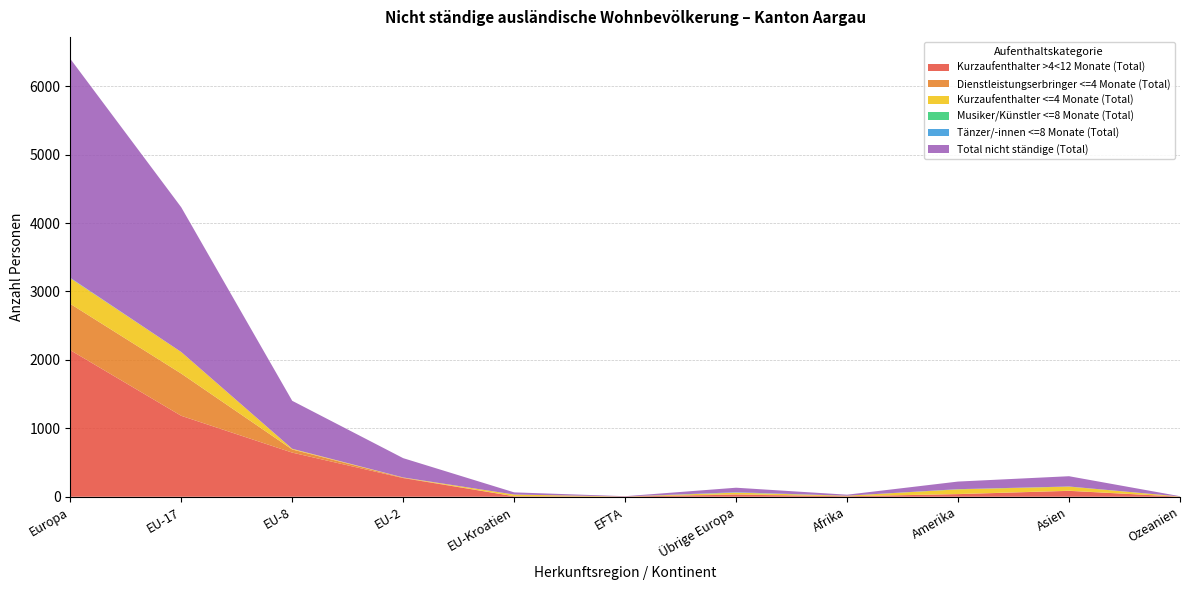

Reading left to right, list all the values displayed in this chart.

Kurzaufenthalter >4<12 Monate (Total): Europa=2142	EU-17=1183	EU-8=645	EU-2=273	EU-Kroatien=7	EFTA=3	Übrige Europa=31	Afrika=7	Amerika=38	Asien=86	Ozeanien=1
Dienstleistungserbringer <=4 Monate (Total): Europa=677	EU-17=617	EU-8=46	EU-2=6	EU-Kroatien=1	EFTA=1	Übrige Europa=6	Afrika=1	Amerika=2	Asien=2	Ozeanien=1
Kurzaufenthalter <=4 Monate (Total): Europa=375	EU-17=315	EU-8=10	EU-2=3	EU-Kroatien=24	EFTA=0	Übrige Europa=23	Afrika=7	Amerika=68	Asien=60	Ozeanien=2
Musiker/Künstler <=8 Monate (Total): Europa=1	EU-17=0	EU-8=0	EU-2=0	EU-Kroatien=0	EFTA=0	Übrige Europa=1	Afrika=0	Amerika=2	Asien=2	Ozeanien=0
Tänzer/-innen <=8 Monate (Total): Europa=5	EU-17=0	EU-8=0	EU-2=0	EU-Kroatien=0	EFTA=0	Übrige Europa=5	Afrika=0	Amerika=1	Asien=0	Ozeanien=0
Total nicht ständige (Total): Europa=3200	EU-17=2115	EU-8=701	EU-2=282	EU-Kroatien=32	EFTA=4	Übrige Europa=66	Afrika=15	Amerika=111	Asien=150	Ozeanien=4